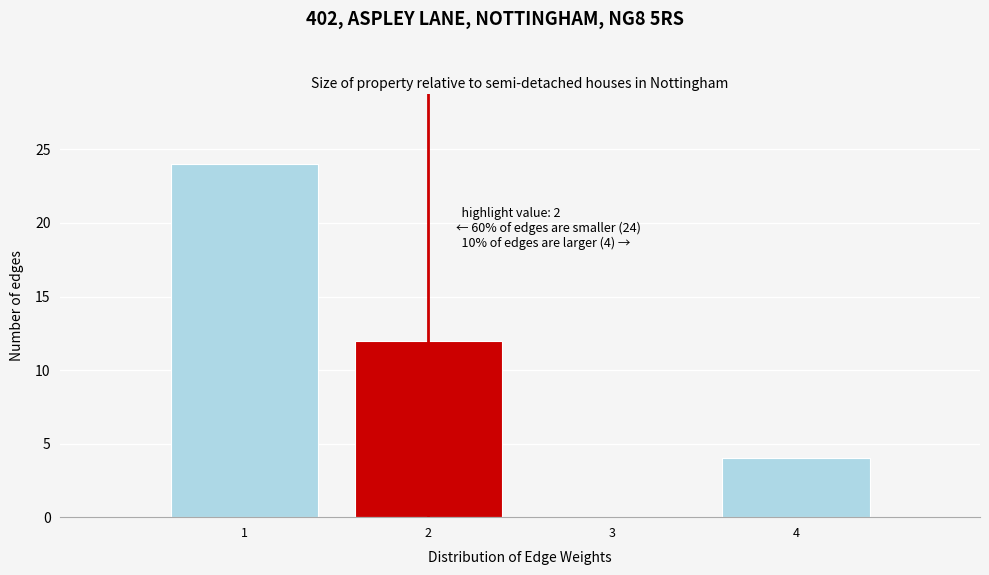

Over which range of the x-axis is the bar tallest?

0.5 to 1.5